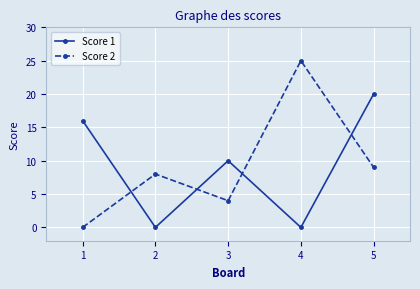

Is it true that Score 2 equals 14 at 5?

False